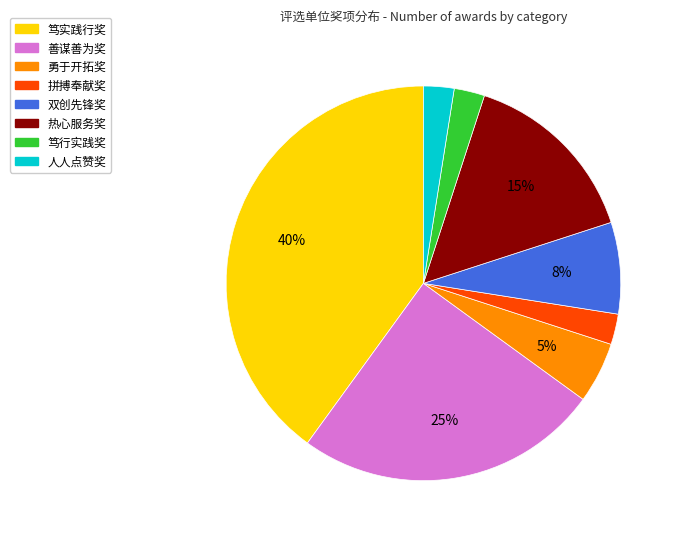

To the nearest percent, what is the average slice percentage?

12%